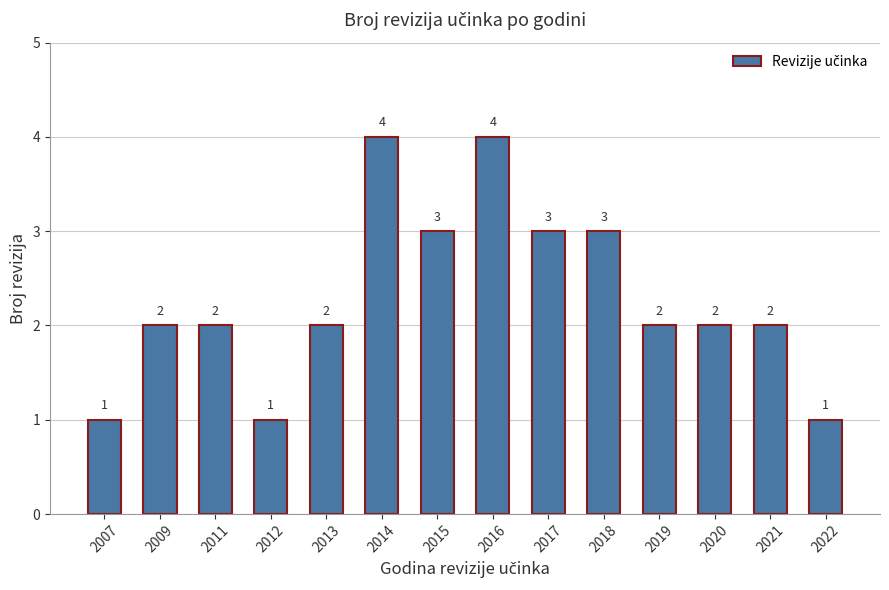

Reading left to right, list all the values displayed in this chart.

2007=1	2009=2	2011=2	2012=1	2013=2	2014=4	2015=3	2016=4	2017=3	2018=3	2019=2	2020=2	2021=2	2022=1